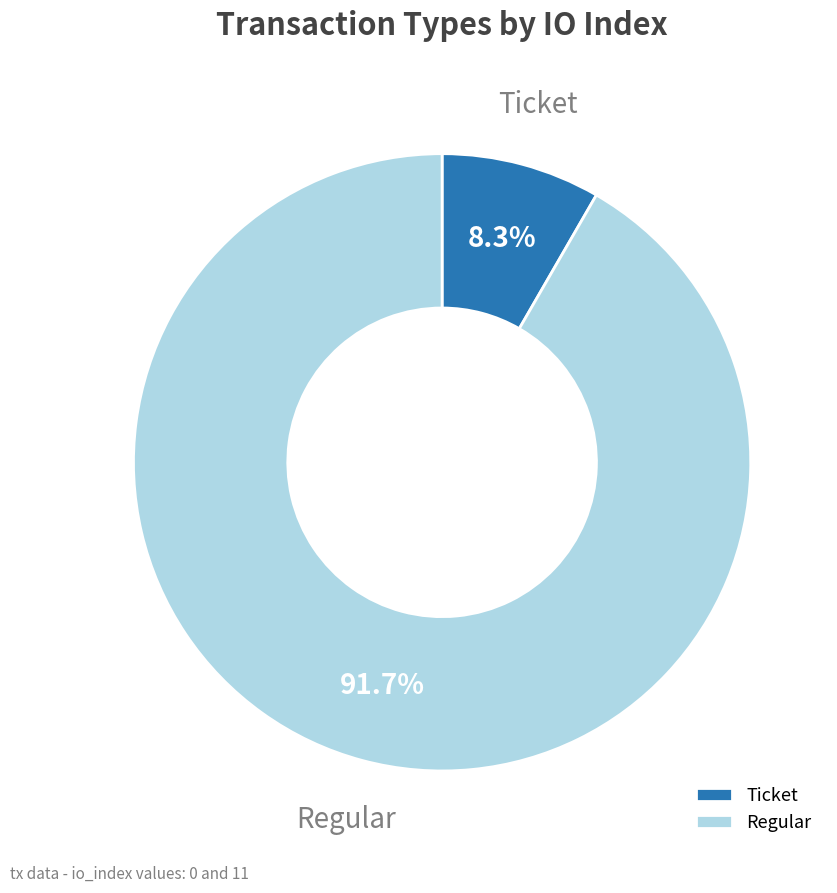

Is Ticket the majority of the pie?

No